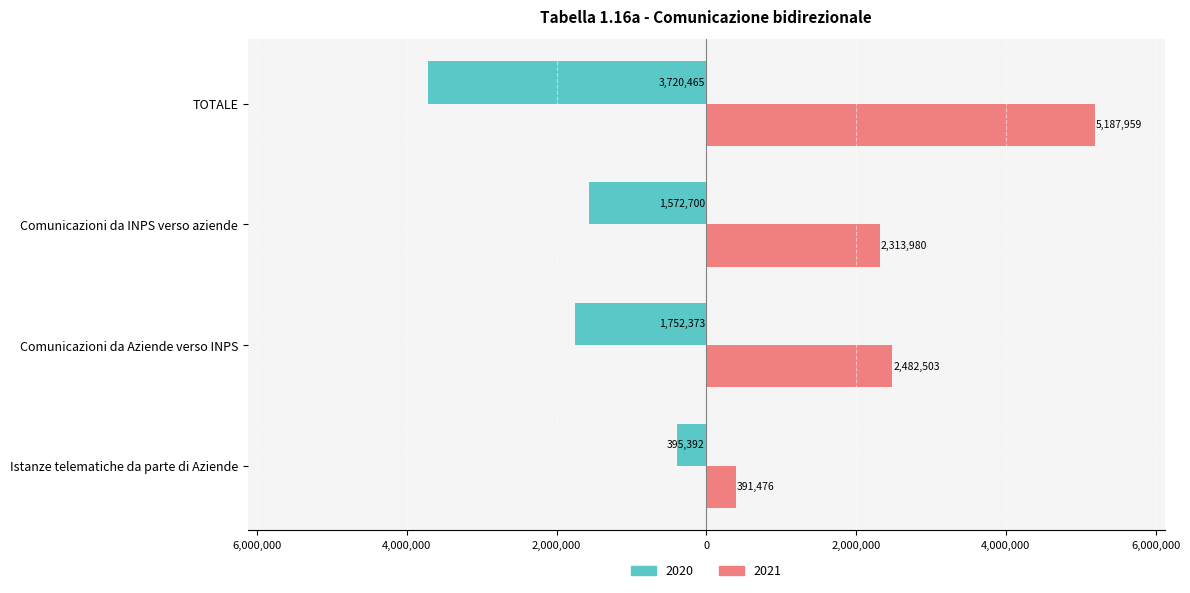

List the series in order of their overall mean, highest first.

2021, 2020